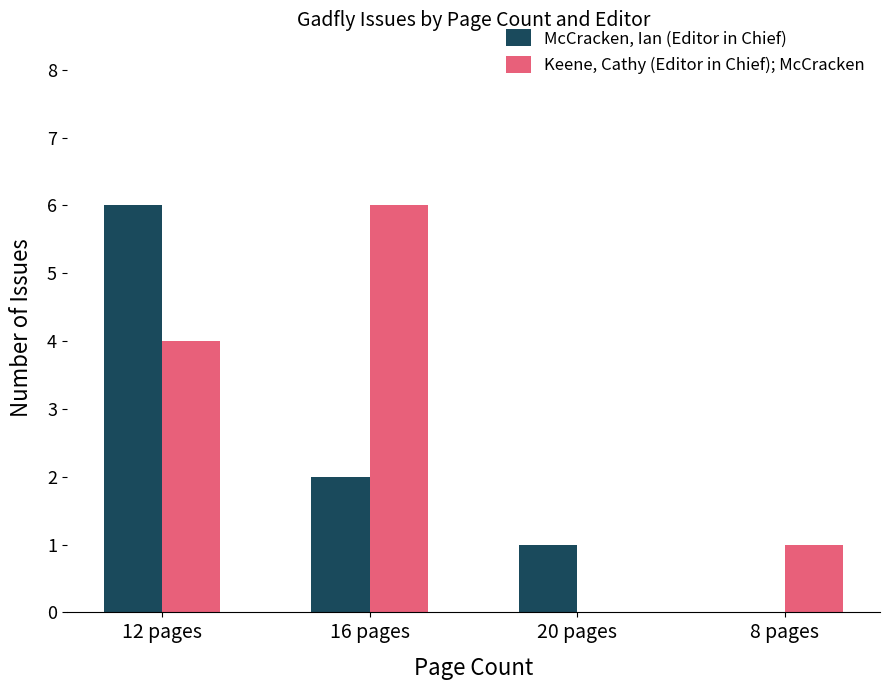

Between 16 pages and 8 pages, which series saw the biggest shift?

Keene, Cathy (Editor in Chief); McCracken